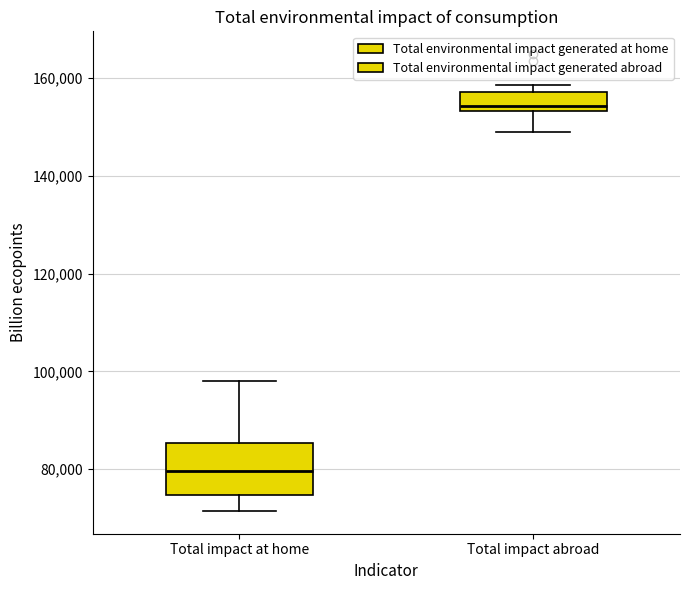

Which box is the tallest, from its lower edge to its upper edge?

Total impact at home